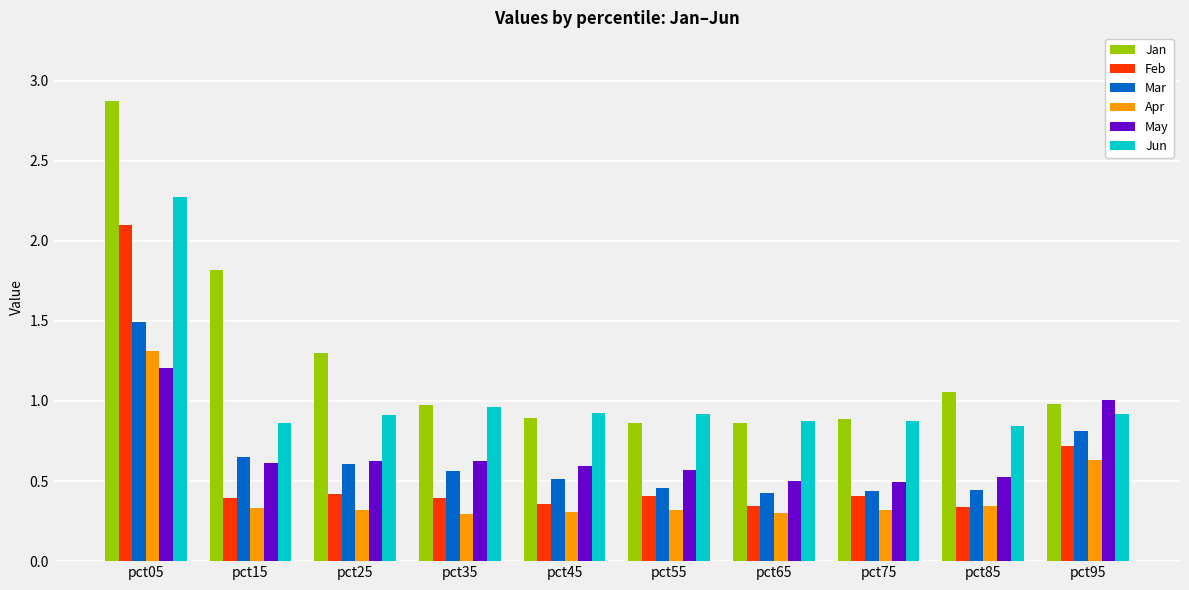

Which category has the highest value across all series?

pct05